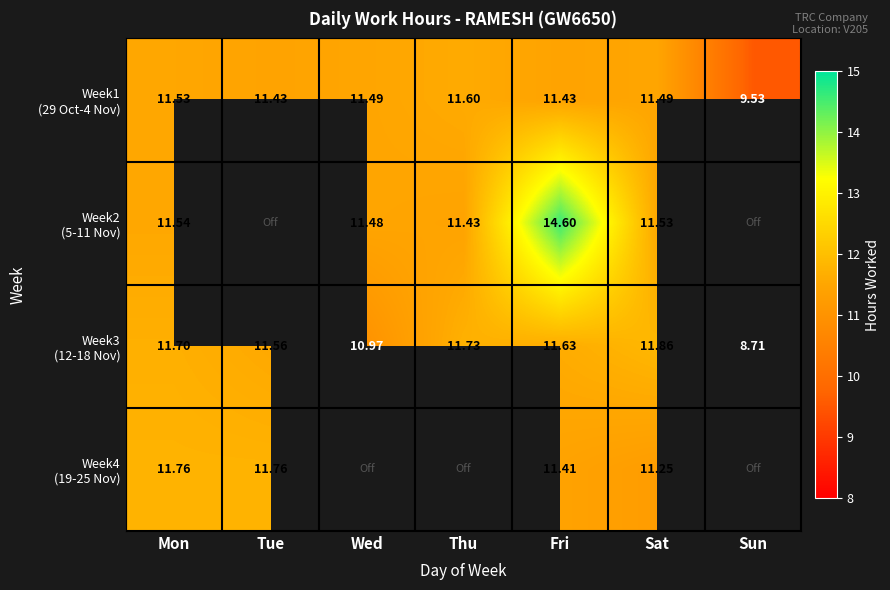

What is the sum of all Week2 (5-11 Nov) values?

60.6